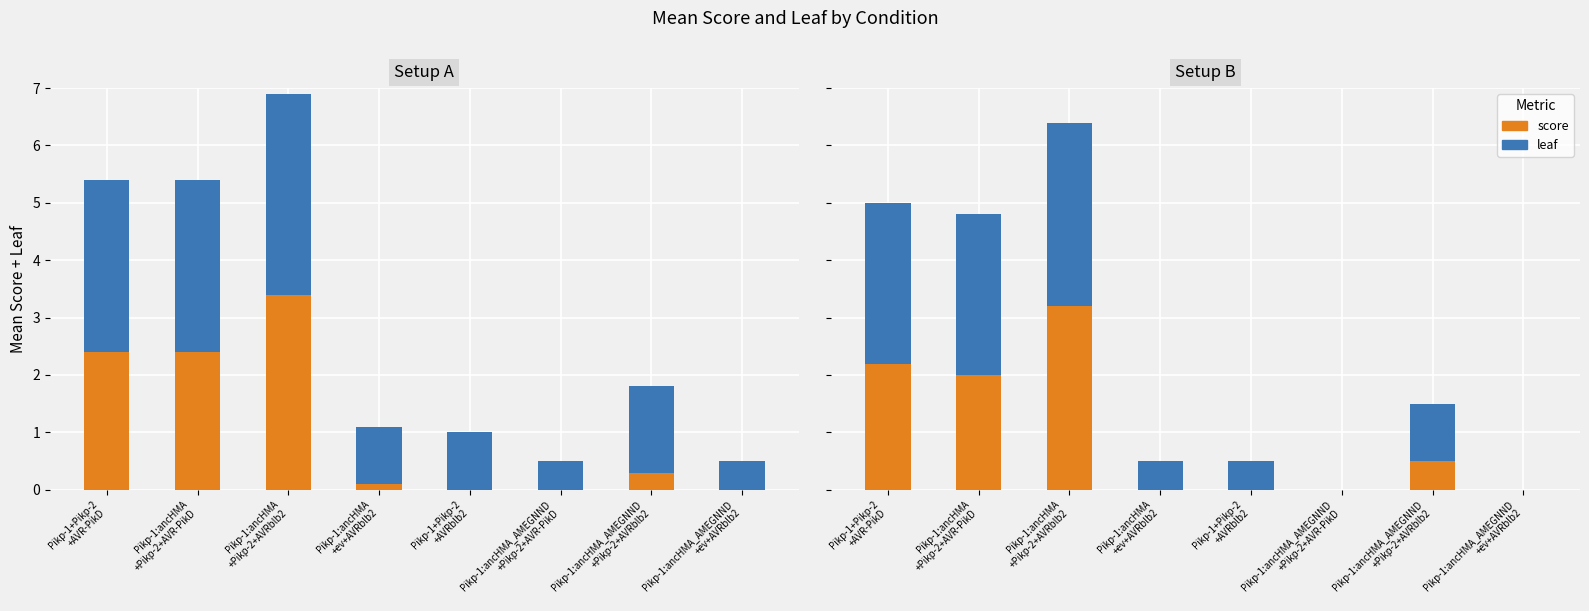

The value of score at Pikp-1:ancHMA_AMEGNND
+ev+AVRblb2 is 0.0. True or false?

True